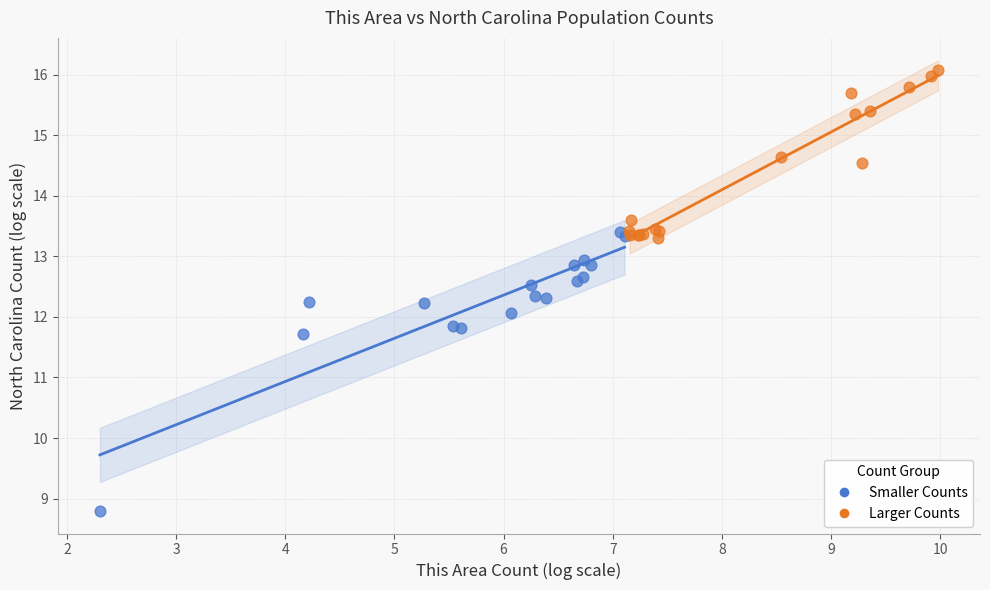

Which series reaches the maximum Y coordinate?

Larger Counts